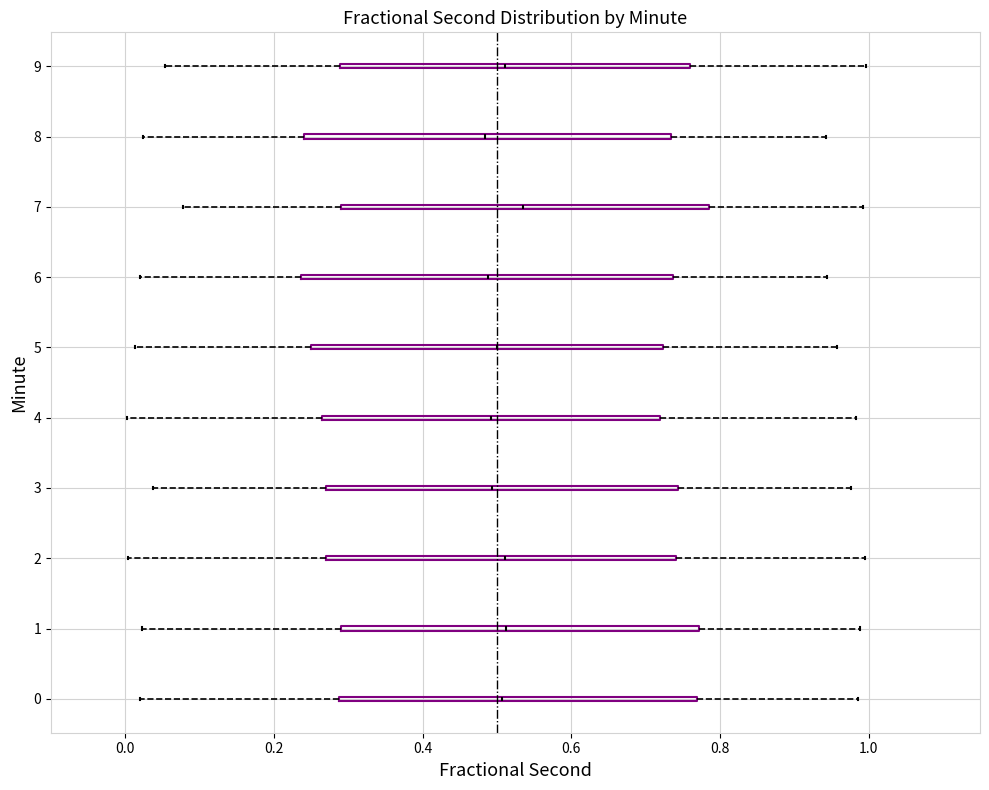

Reading bottom to top, transcribe this box plot: for each box, give where its median line is, the range the box spans, and where its two whiskers end, as read against the x-axis. The values are not printed on the chart, so give them approximately, as read against the axis.

0: median 0.50, box 0.28 to 0.76, whiskers 0.02 to 0.98
1: median 0.52, box 0.30 to 0.78, whiskers 0.02 to 0.98
2: median 0.52, box 0.28 to 0.74, whiskers 0.00 to 1.00
3: median 0.50, box 0.26 to 0.74, whiskers 0.04 to 0.98
4: median 0.50, box 0.26 to 0.72, whiskers 0.00 to 0.98
5: median 0.50, box 0.26 to 0.72, whiskers 0.02 to 0.96
6: median 0.48, box 0.24 to 0.74, whiskers 0.02 to 0.94
7: median 0.54, box 0.30 to 0.78, whiskers 0.08 to 1.00
8: median 0.48, box 0.24 to 0.74, whiskers 0.02 to 0.94
9: median 0.52, box 0.28 to 0.76, whiskers 0.06 to 1.00